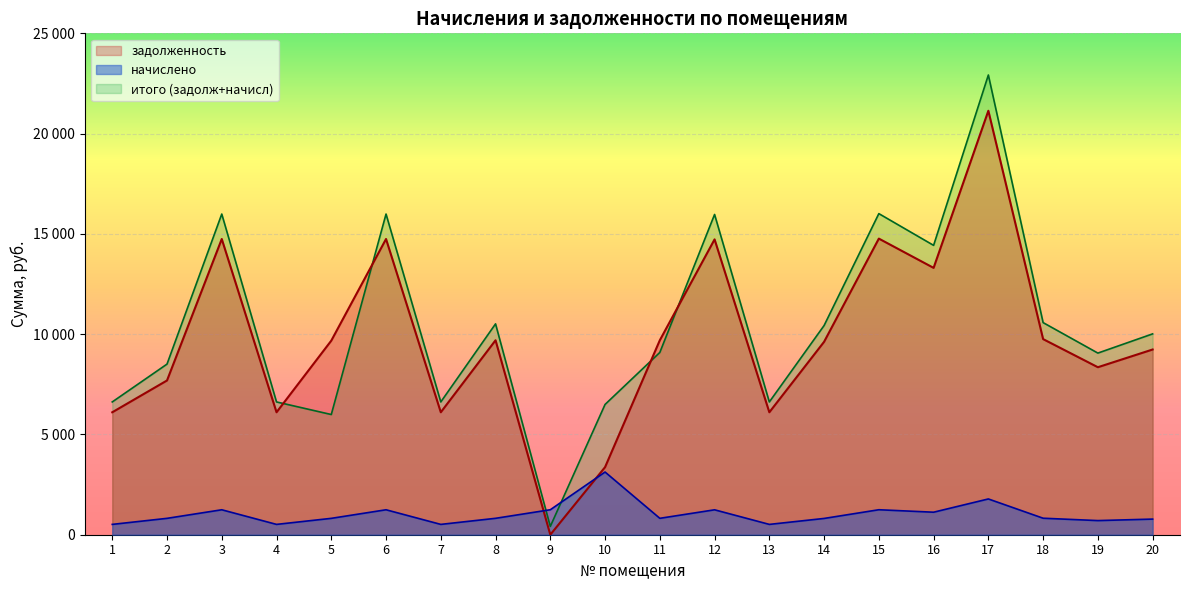

Reading left to right, what are all the values shown in this chart?

задолженность: 6105.6	7690.9	14745.6	6105.6	9676.8	14745.6	6105.6	9696.0	0.0	3369.6	9696.0	14726.4	6105.6	9619.2	14764.8	13305.6	21139.2	9753.6	8352.0	9235.2
начислено: 515.2	816.5	1244.2	515.2	816.5	1244.2	515.2	818.1	1245.8	3126.2	818.1	1242.5	515.2	811.6	1245.8	1122.7	1783.6	823.0	704.7	779.2
итого (задолж+начисл): 6620.8	8507.3	15989.8	6620.8	5993.3	15989.8	6620.8	10514.1	414.5	6495.8	9088.1	15968.9	6620.8	10430.8	16010.6	14428.3	22922.8	10576.6	9056.7	10014.4